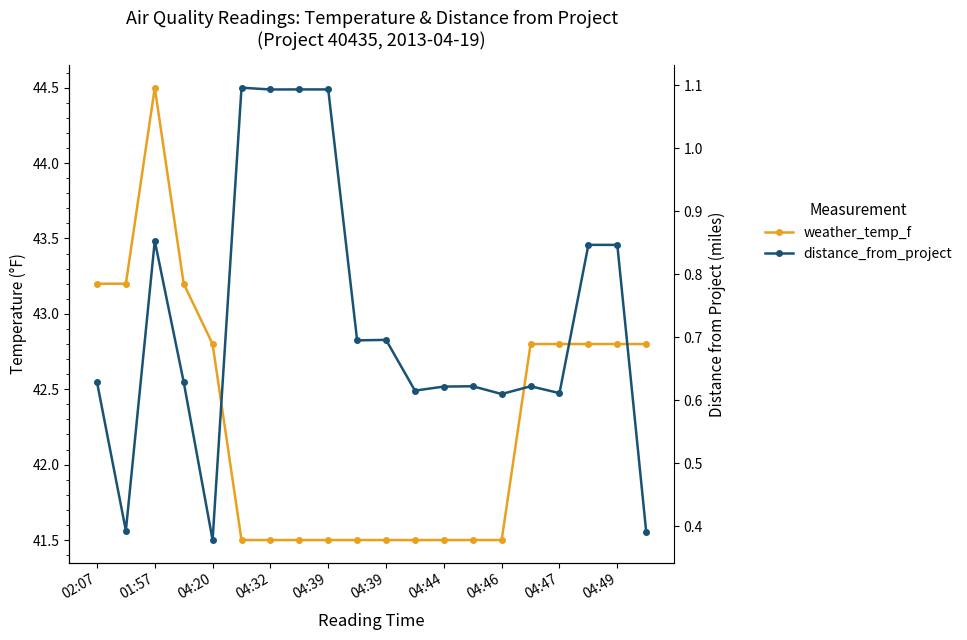

Does the chart have visible grid lines?

No